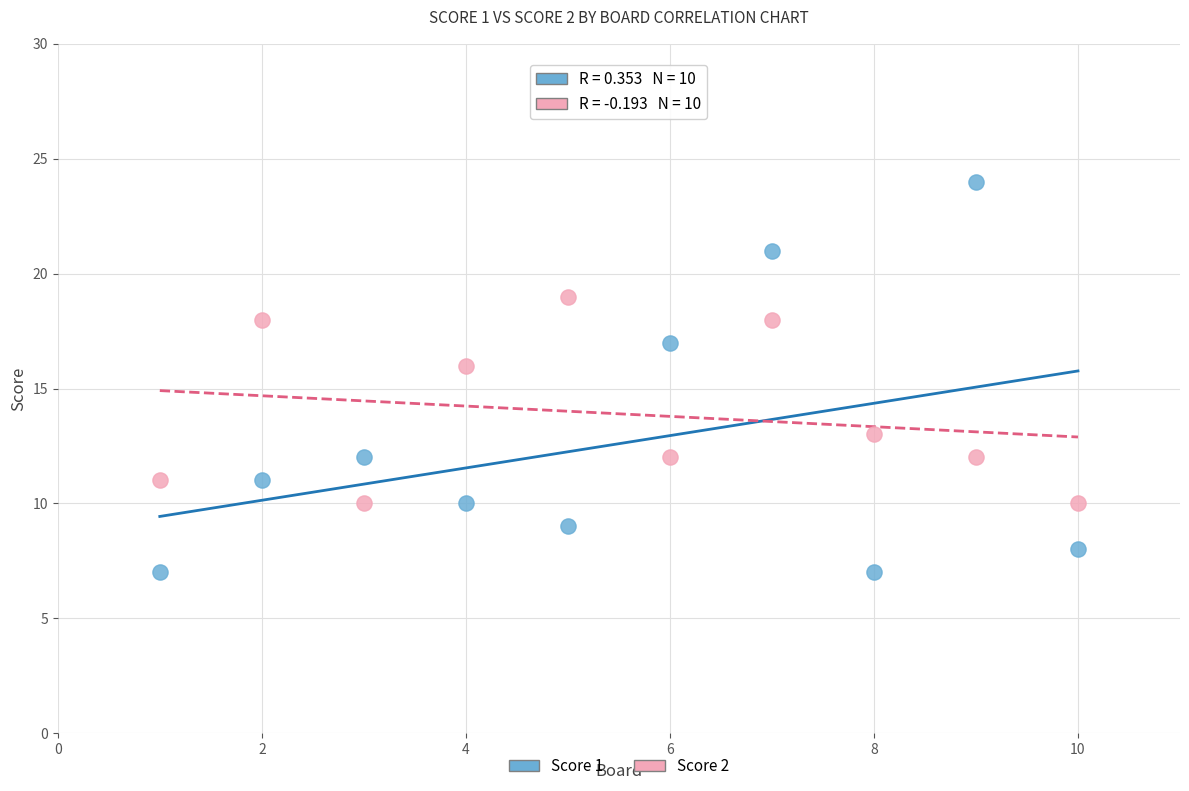

What are all the series names shown in the legend?

Score 1, Score 2